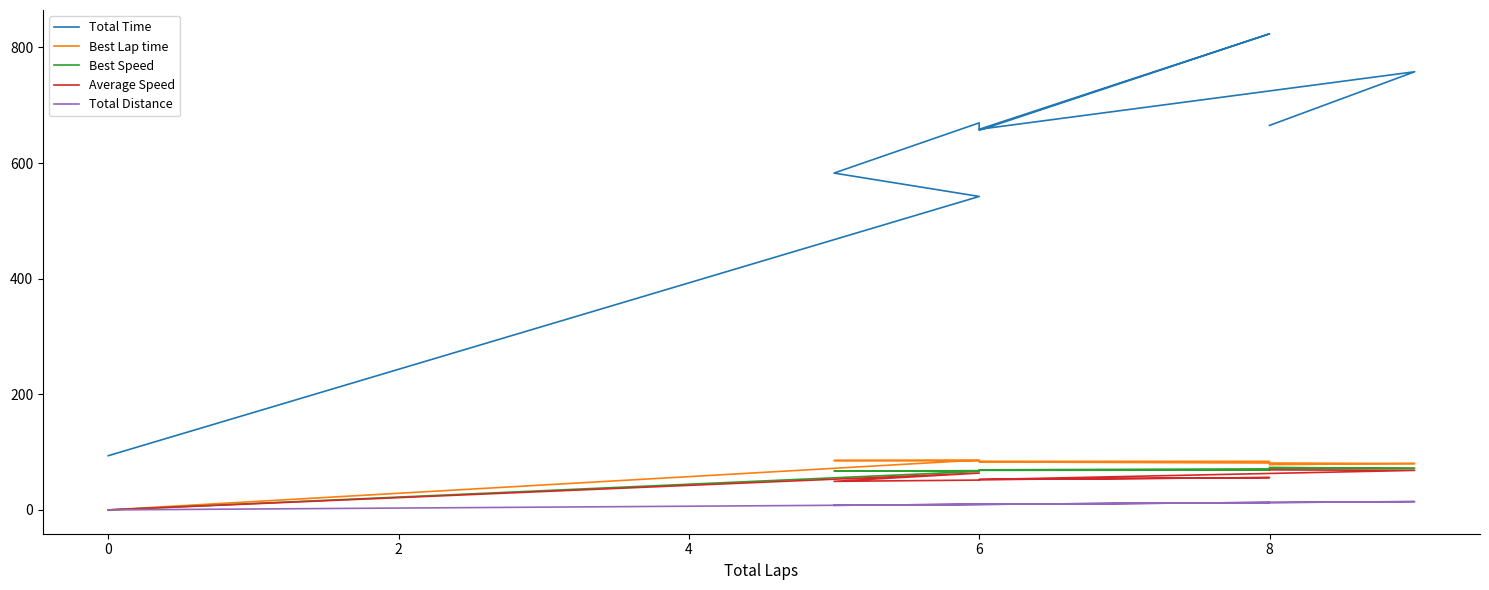

Which has a higher value, 10 or 7?

10